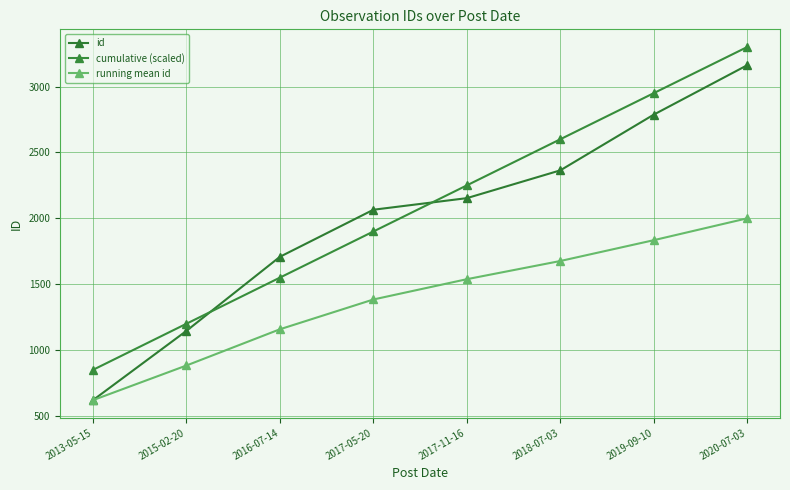

What are all the series names shown in the legend?

id, cumulative (scaled), running mean id